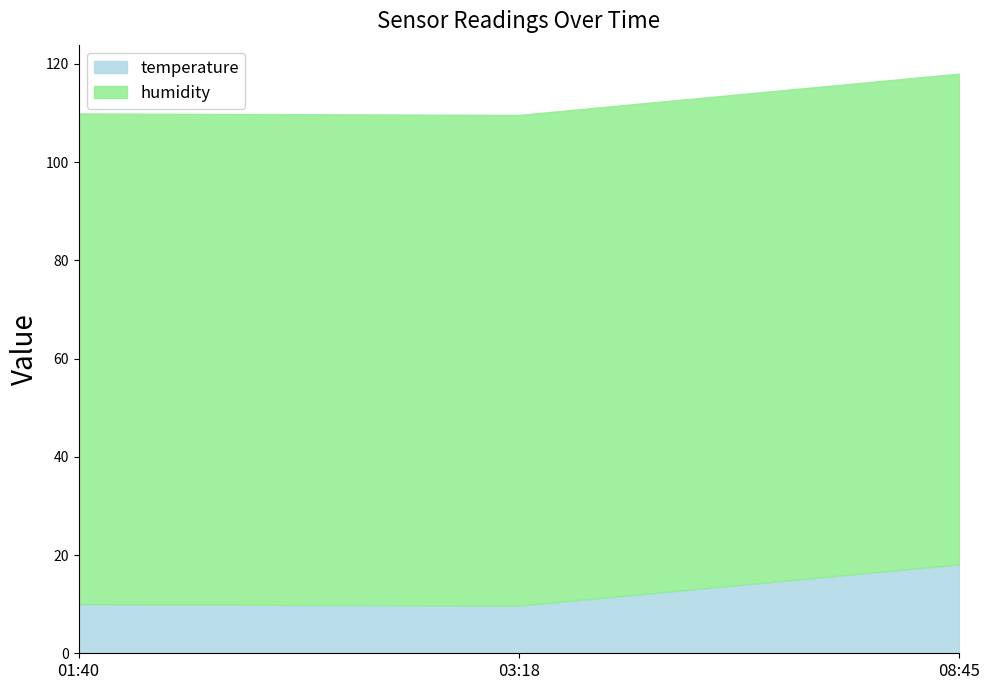

What is the sum of all temperature values?

37.8